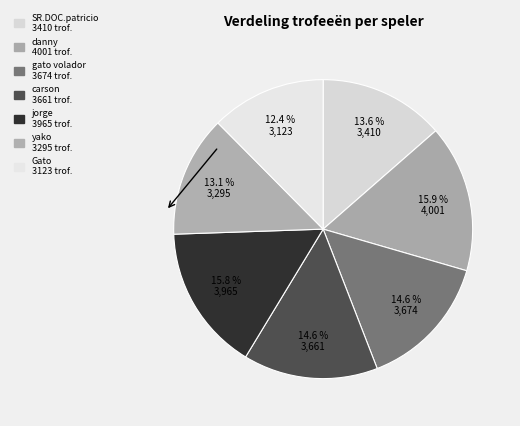

Count the number of slices in the pie.

7